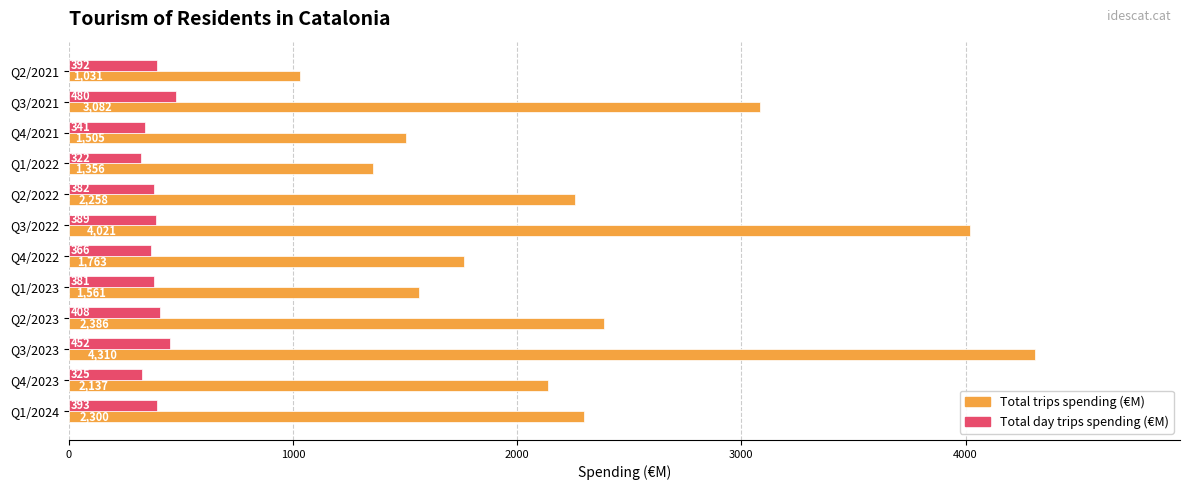

What is the average value of the Total trips spending (€M) series?

2309